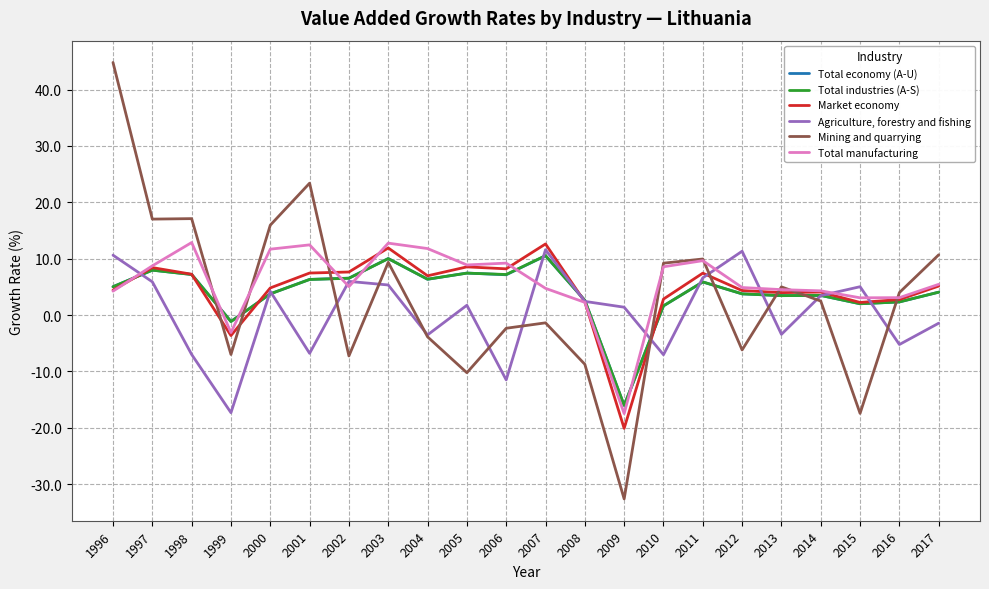

Rank the series at 1998 from lowest to highest value.

Agriculture, forestry and fishing, Total industries (A-S), Total economy (A-U), Market economy, Total manufacturing, Mining and quarrying